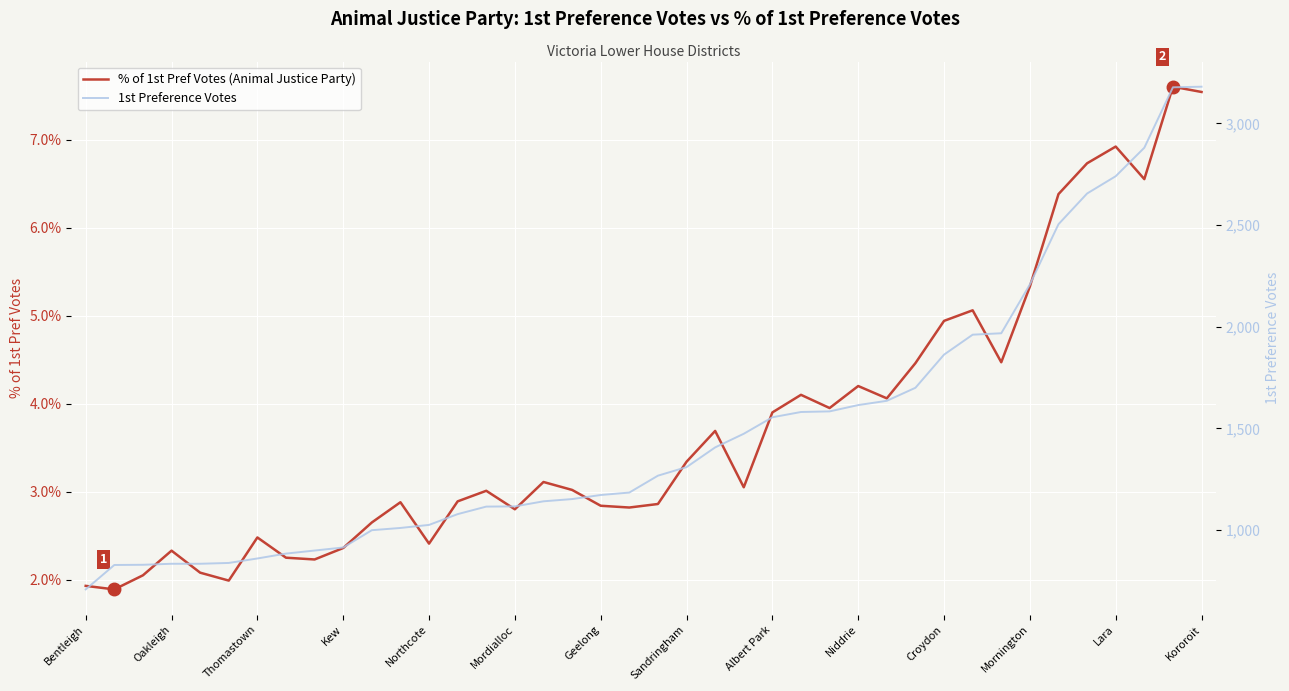

True or false: 1st Pref Votes and % of 1st Pref Votes intersect in this chart.

False